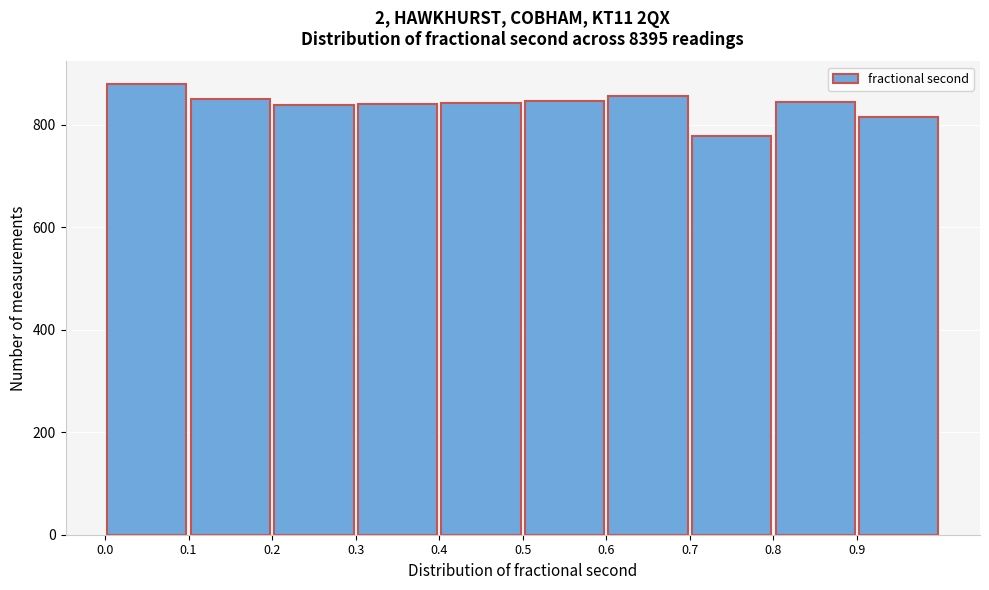

What is the height of the bar covering 0.3 to 0.4 on the x-axis? The values are not printed on the chart, so give them approximately, as read against the axis.

840